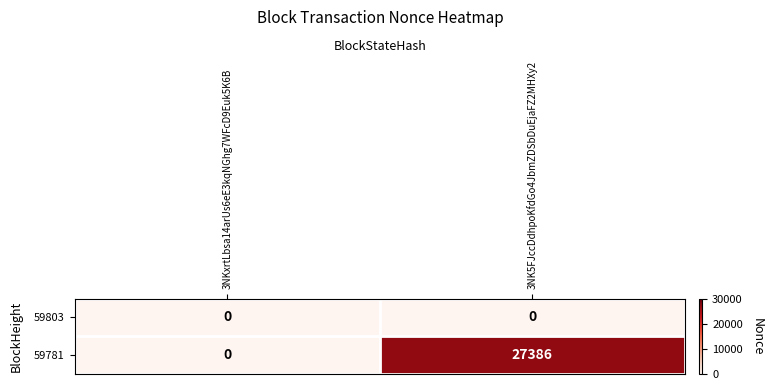

The value of 59781 at 3NK5FJccDdhpoKfdGo4JbmZDSbDuEjaFZ2MHXy2 is 8520. True or false?

False